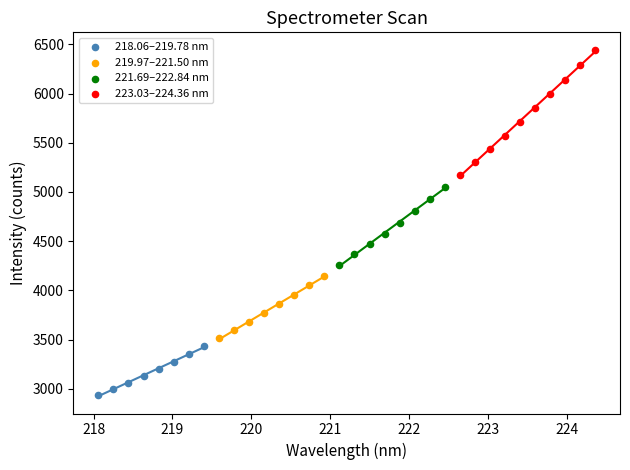

Which series has the largest Y range (max minus min)?

223.03–224.36 nm